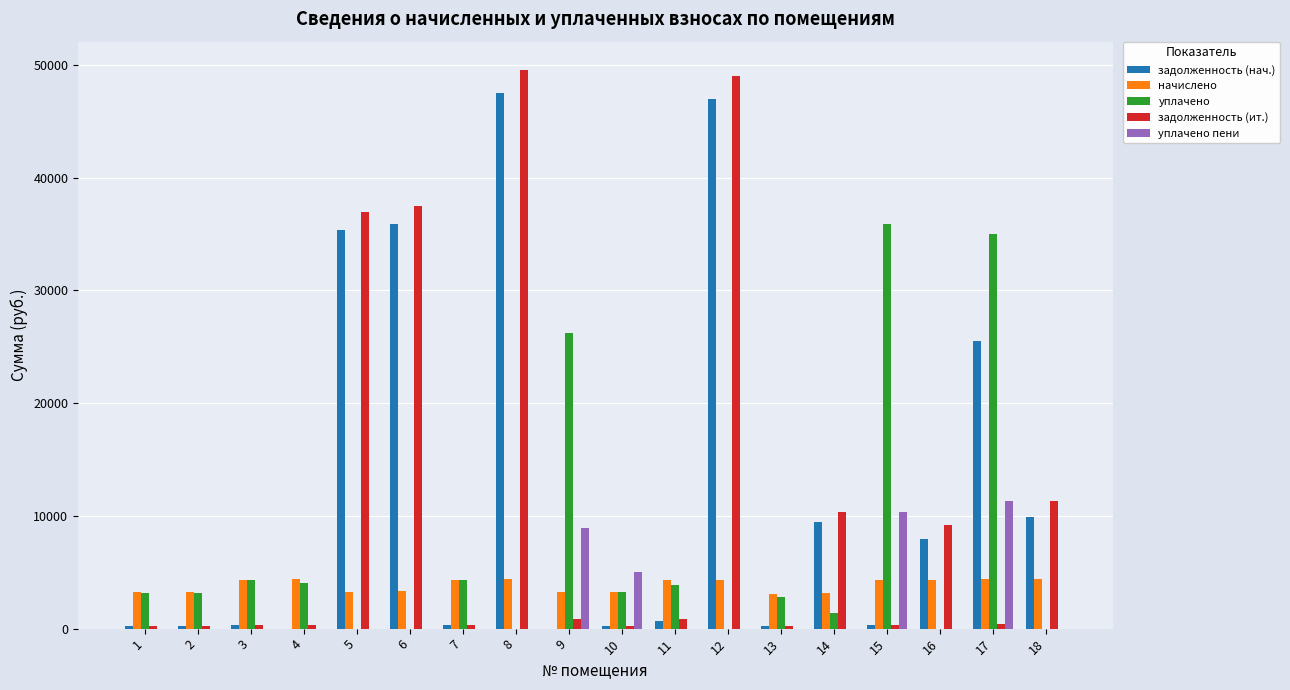

How many distinct data groups are displayed?

5